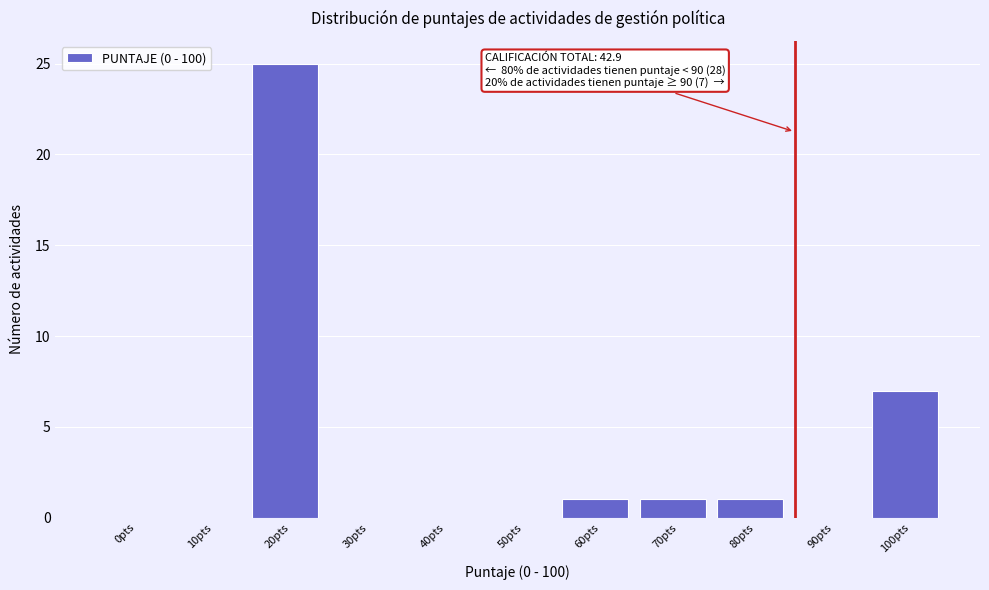

Reading left to right, what are all the values shown in this chart?

0pts=0	10pts=0	20pts=25	30pts=0	40pts=0	50pts=0	60pts=1	70pts=1	80pts=1	90pts=0	100pts=7